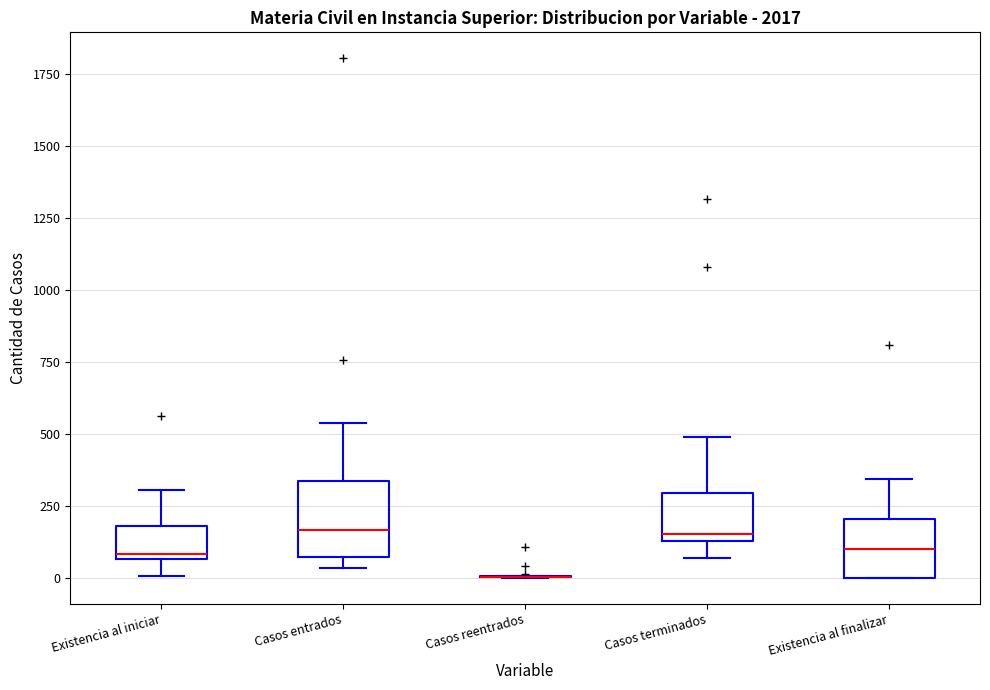

Reading left to right, transcribe this box plot: for each box, give where its median line is, the range the box spans, and where its two whiskers end, as read against the y-axis. The values are not printed on the chart, so give them approximately, as read against the axis.

Existencia al iniciar: median 100, box 50 to 200, whiskers 0 to 300
Casos entrados: median 150, box 50 to 350, whiskers 50 (just below the box's lower edge) to 550
Casos reentrados: box collapsed to a line at 0, whiskers 0 to 0
Casos terminados: median 150 (just above the box's lower edge), box 150 to 300, whiskers 50 to 500
Existencia al finalizar: median 100, box 0 to 200, whiskers 0 to 350